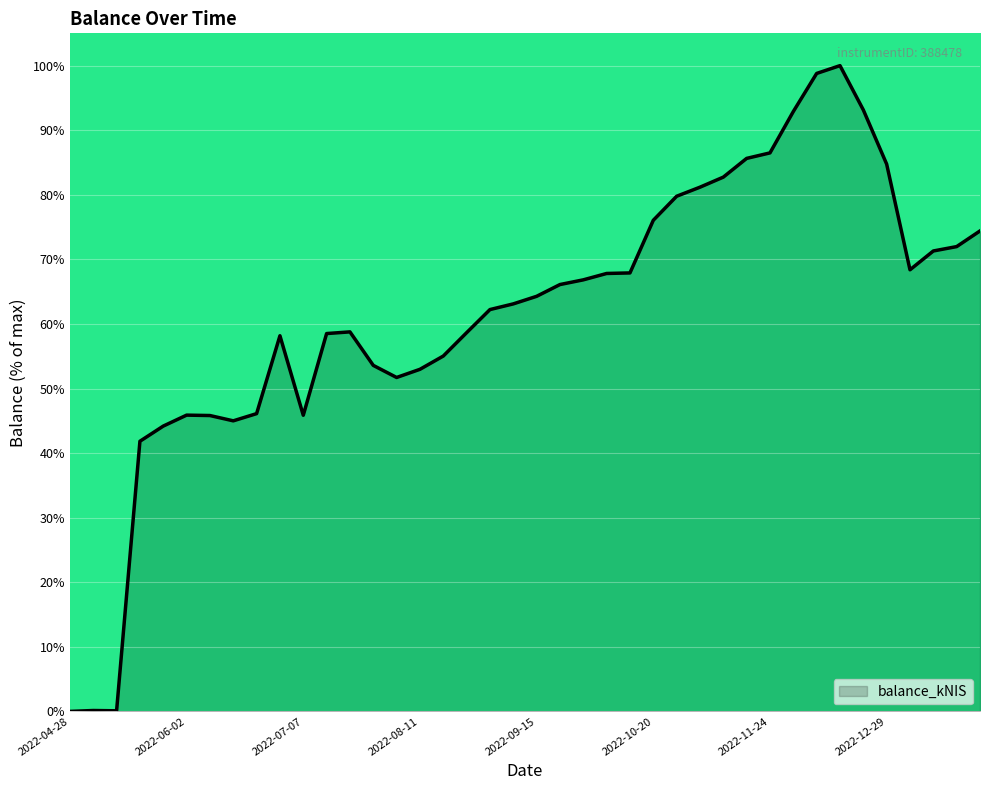

How many lines are shown in the chart?

1